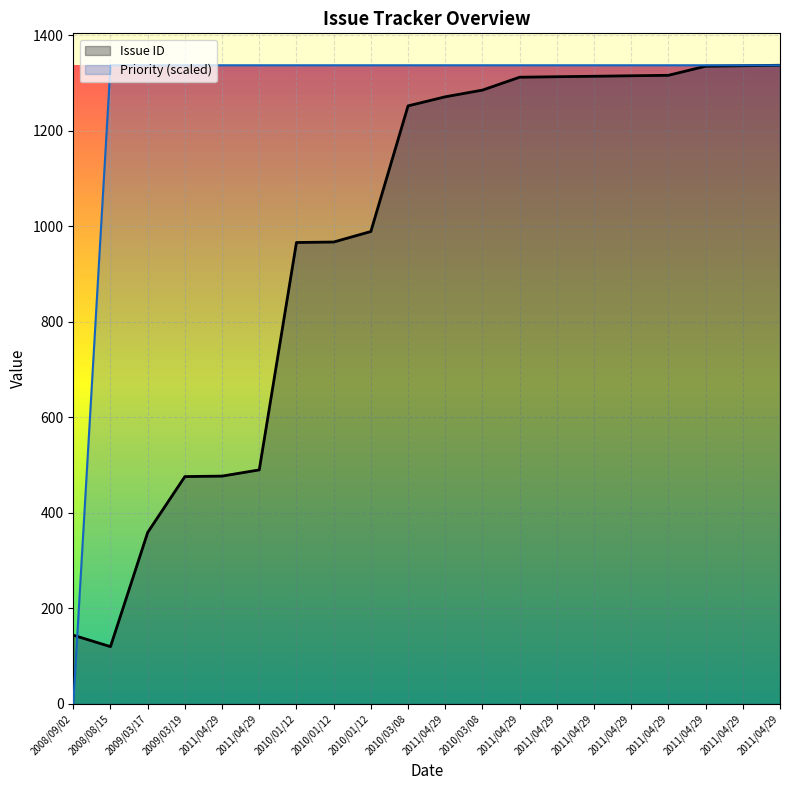

The value of Priority (scaled) at 2011/04/29 is 1337. True or false?

True